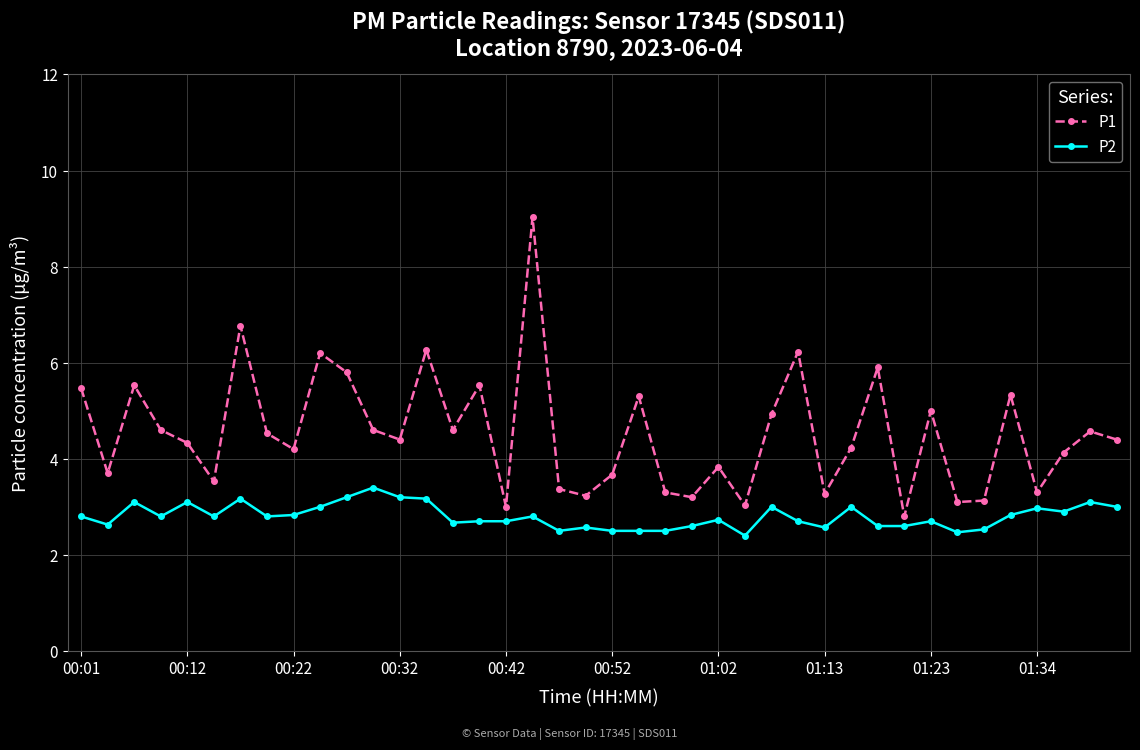

List the series in order of their peak value, highest first.

P1, P2